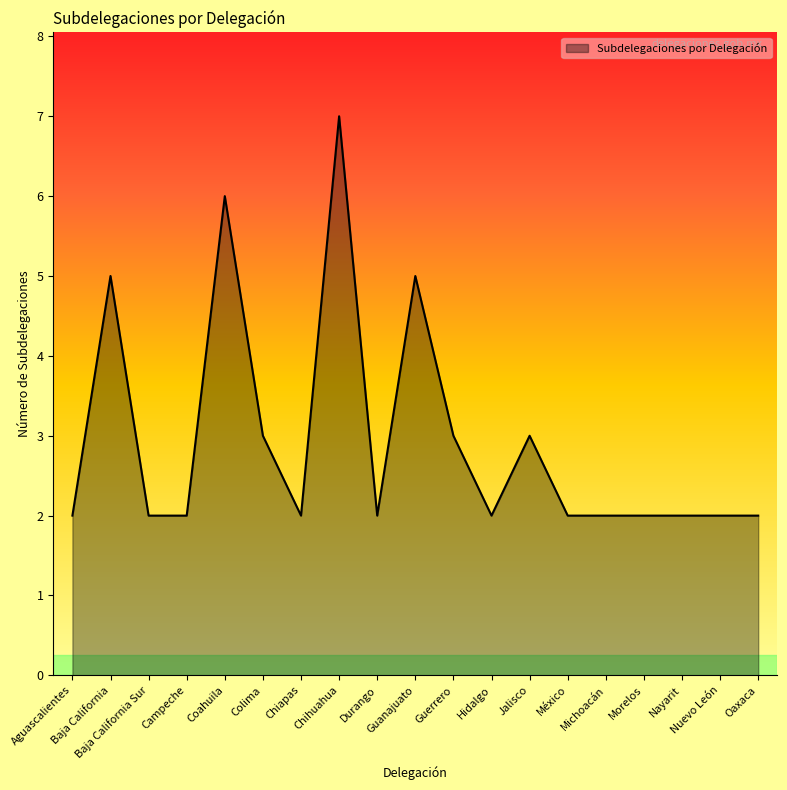

What is the sum of all values?

56